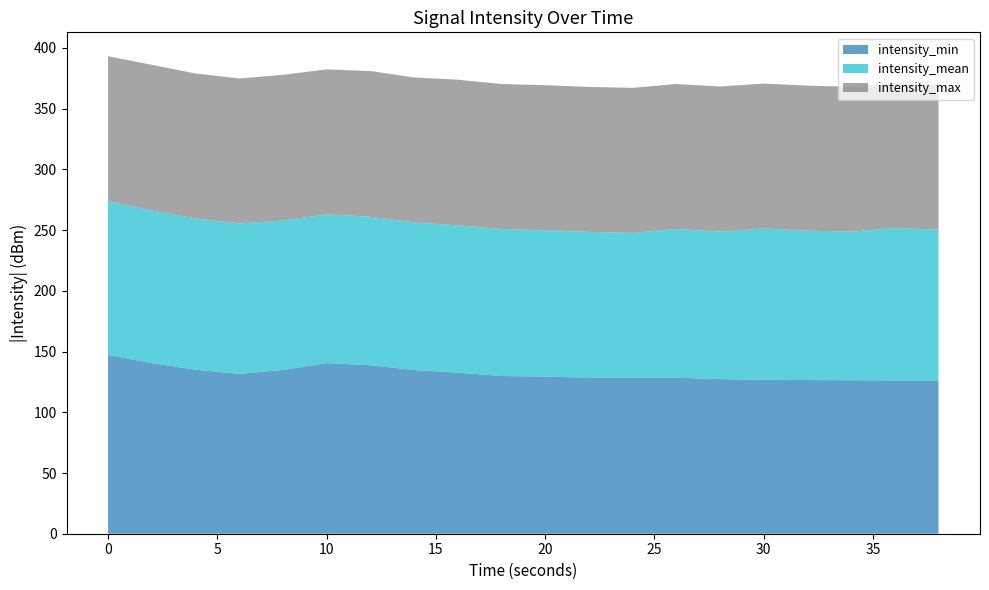

Reading left to right, what are all the values shown in this chart?

intensity_min: -147.3	-140.5	-135.1	-131.6	-134.8	-140.5	-138.8	-134.8	-132.6	-129.9	-129.4	-128.6	-128.4	-128.5	-127.3	-126.7	-126.6	-126.4	-126.2	-125.8
intensity_mean: -126.5	-125.7	-124.5	-123.9	-123.0	-122.5	-122.2	-121.6	-121.3	-121.0	-120.6	-120.0	-119.4	-122.4	-121.6	-124.6	-123.0	-122.2	-125.6	-124.5
intensity_max: -119.4	-120.0	-119.4	-119.4	-120.0	-119.4	-120.0	-119.4	-120.0	-119.4	-119.4	-119.4	-119.4	-119.4	-119.4	-119.4	-119.4	-119.4	-119.4	-119.4